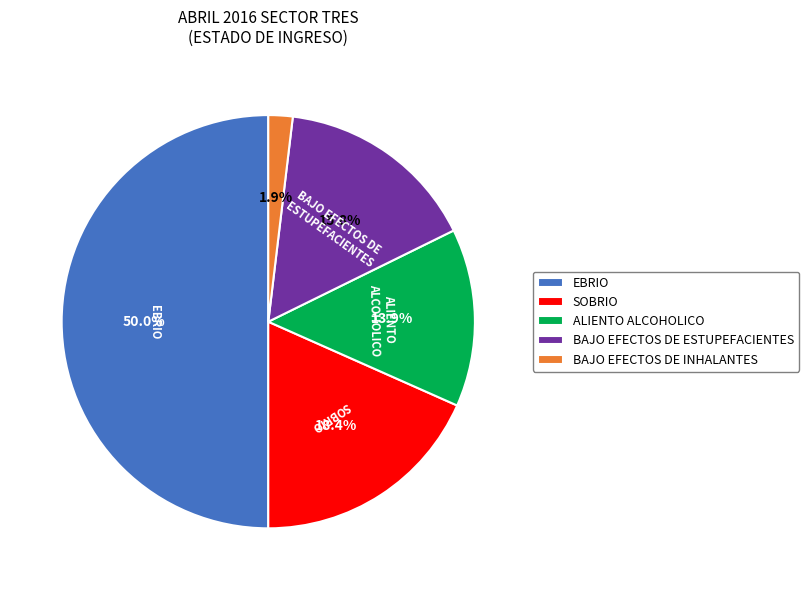

Between ALIENTO ALCOHOLICO and SOBRIO, which is larger?

SOBRIO